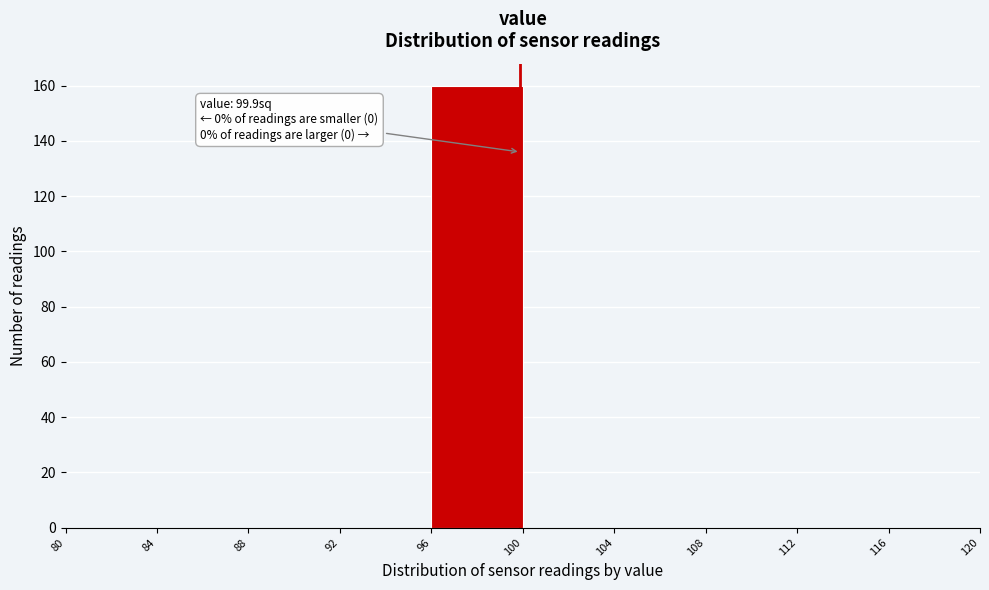

Over which range of the x-axis is the bar tallest?

96 to 100